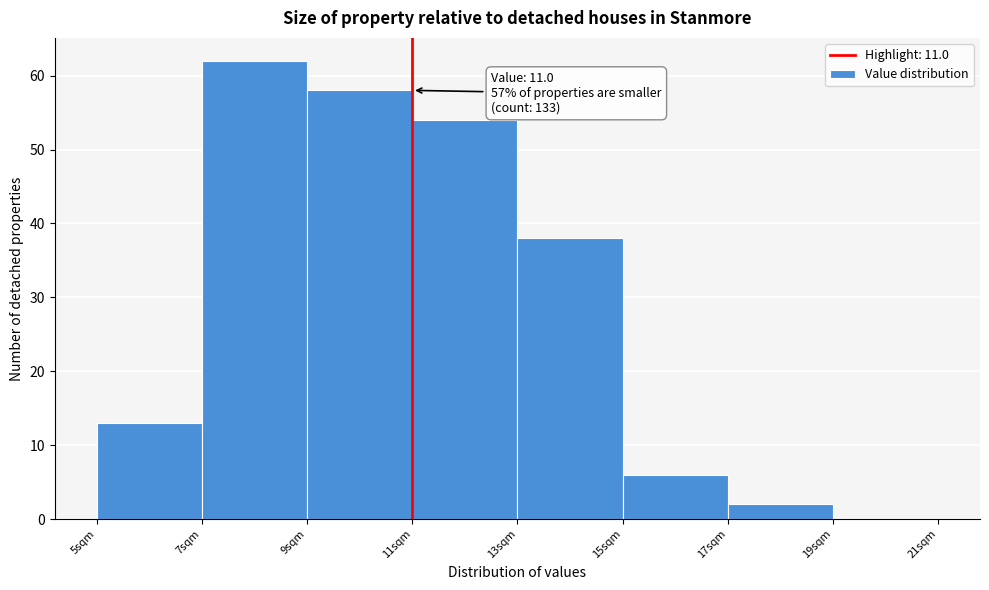

Over which range of the x-axis is the bar tallest?

7 to 9